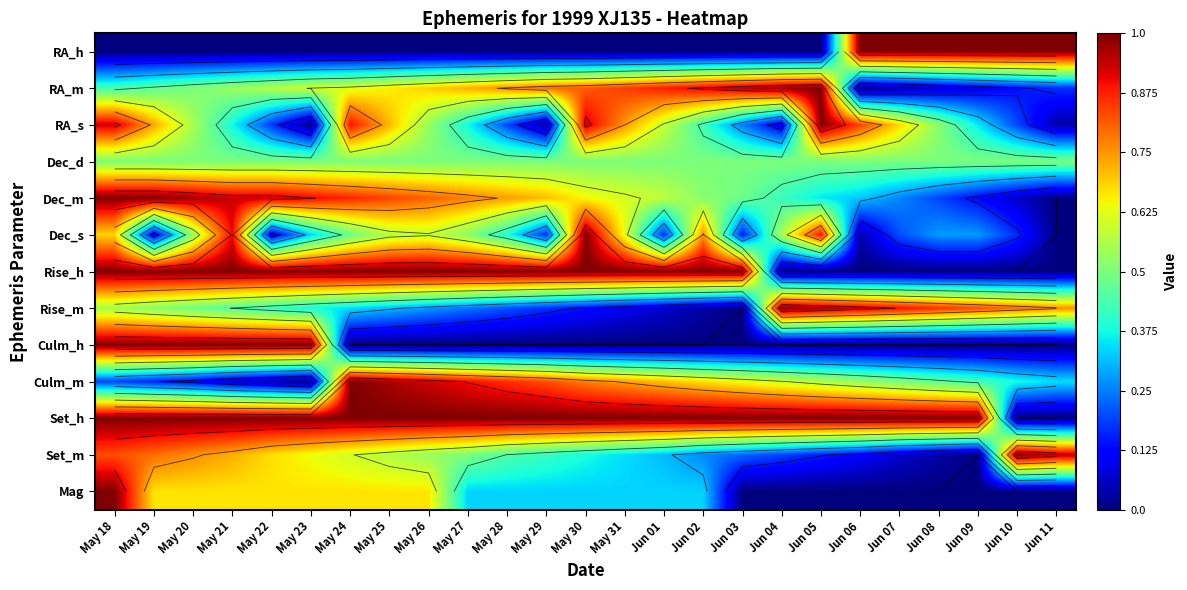

Between May 28 and Jun 08, which series saw the biggest shift?

RA_h